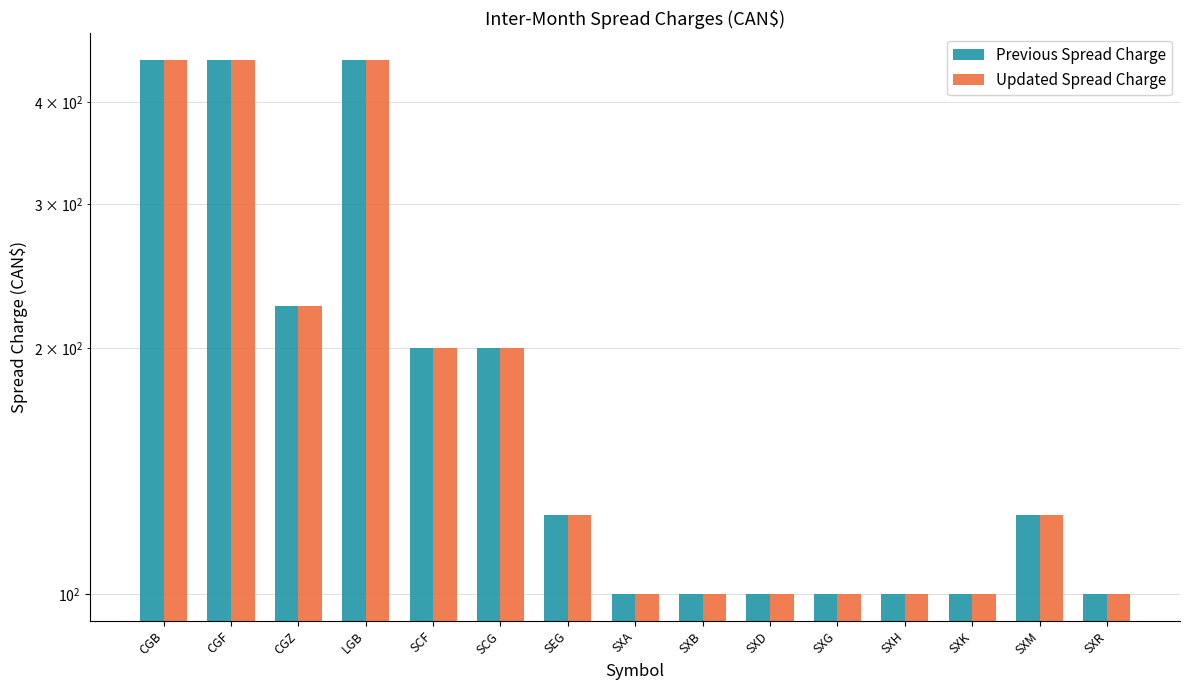

At which label does Previous Spread Charge first exceed 125?

CGB